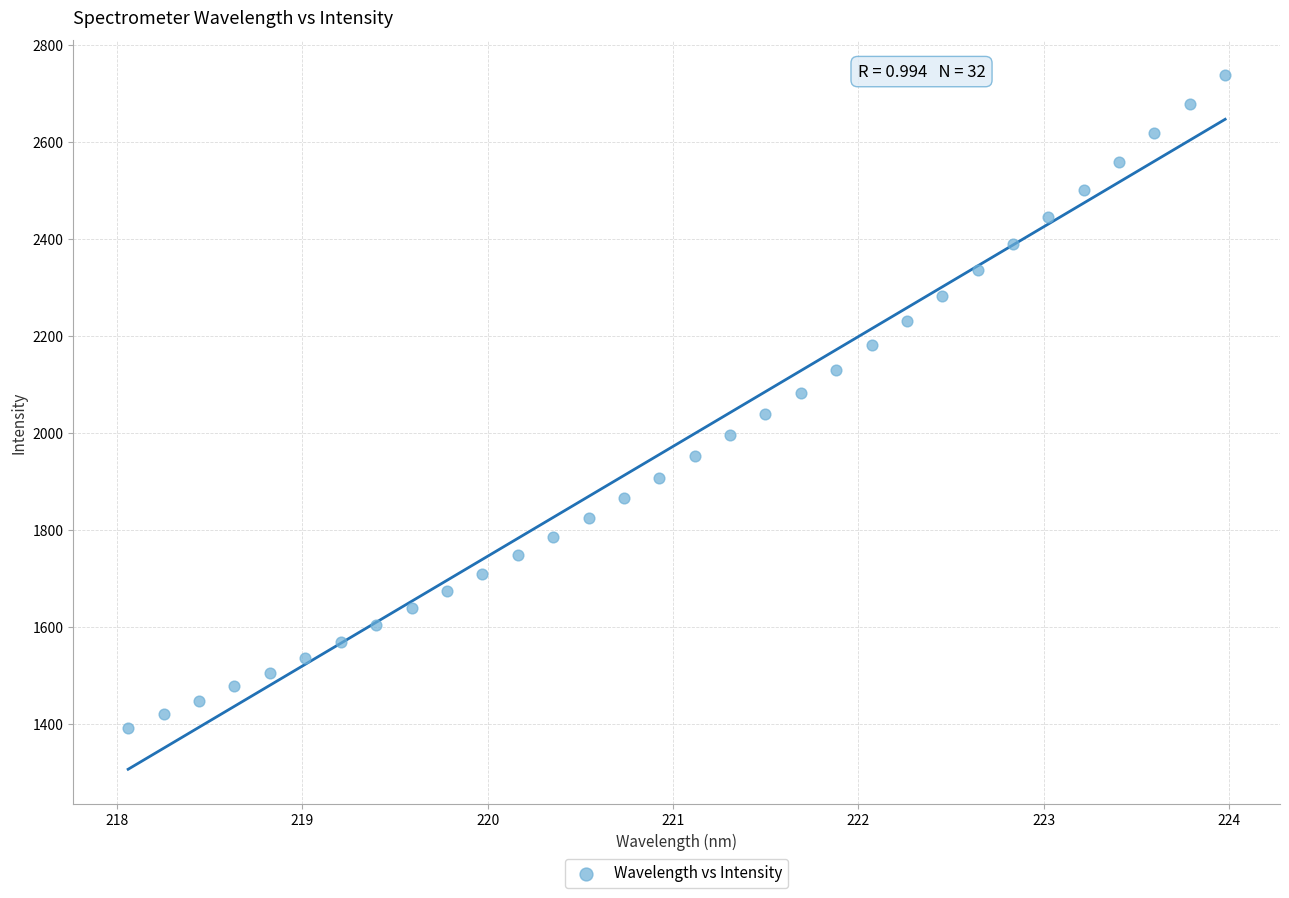

What is the range of Y values (max minus min)?

1347.3